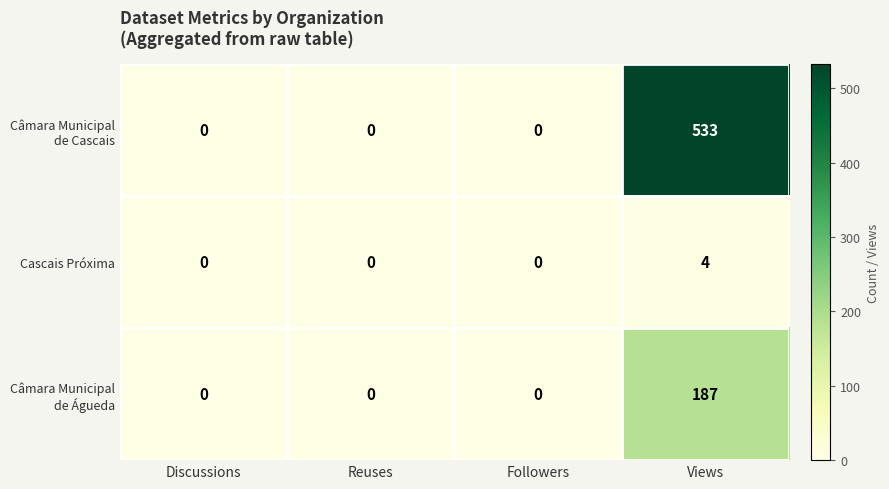

At how many categories does at least one series exceed 505?

1